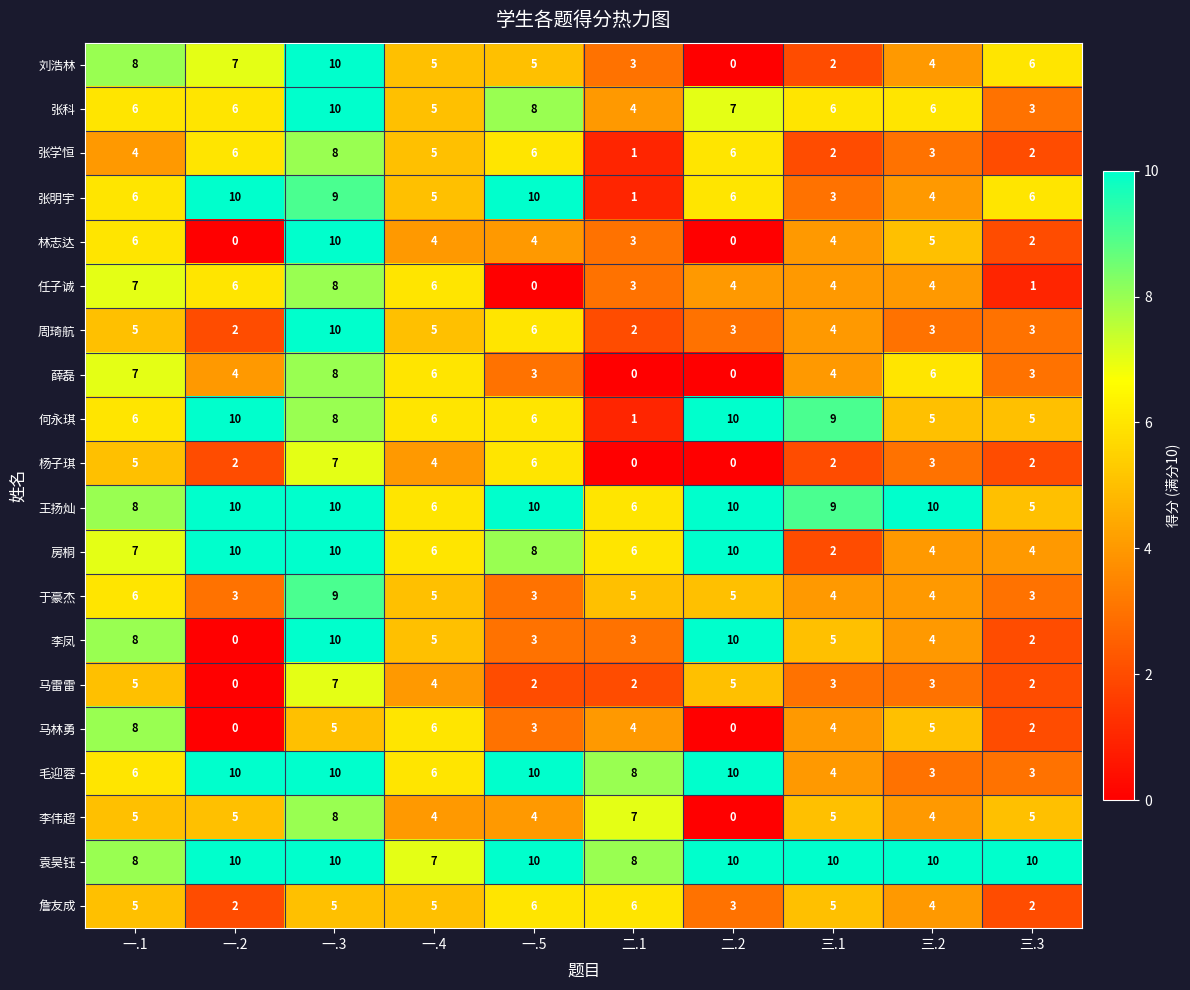

Where is 张明宇 nearest to the value 5?

一.4